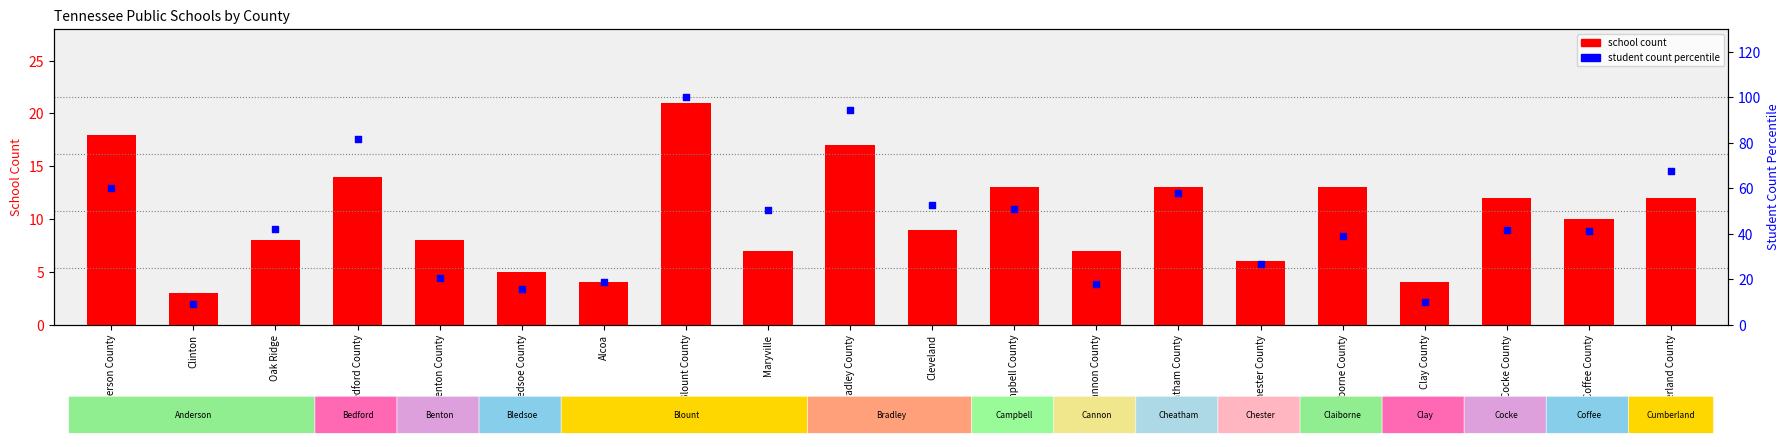

Is the value of school count at Bledsoe County greater than the value of student count percentile at Maryville?

No